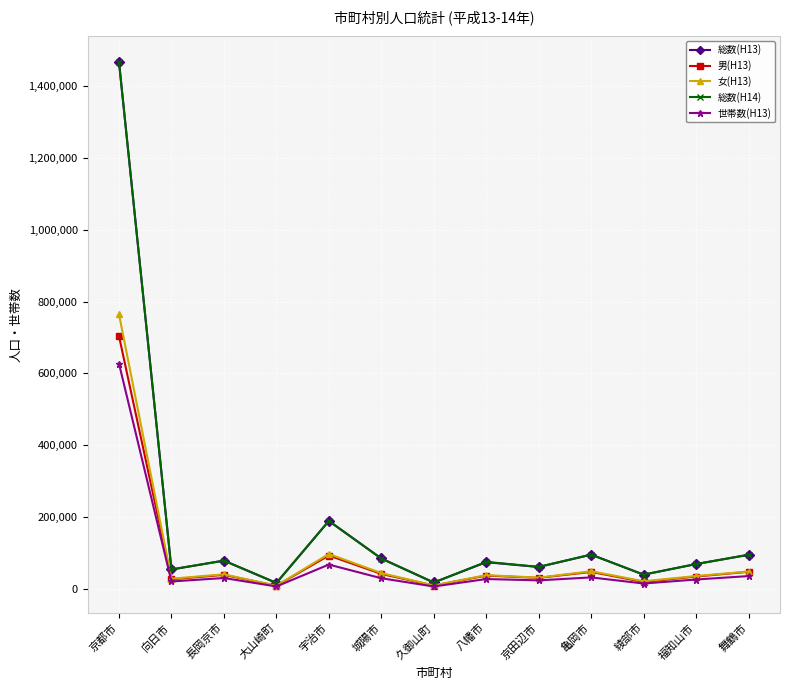

At which category does the chart reach its peak across all series?

京都市